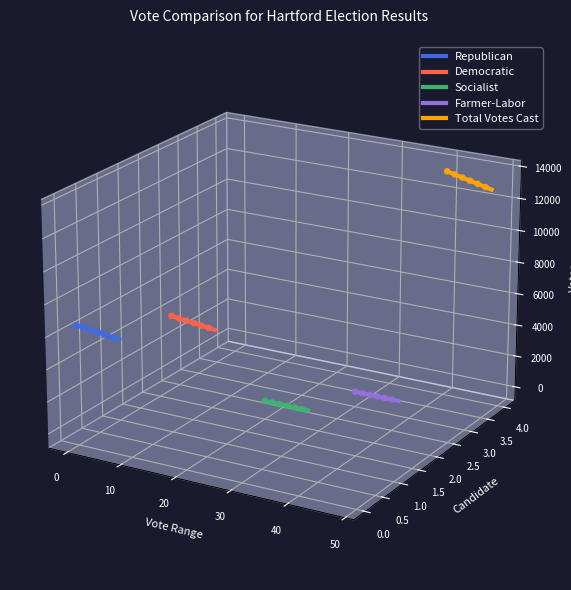

Which series has the widest spread of Y values?

Total Votes Cast